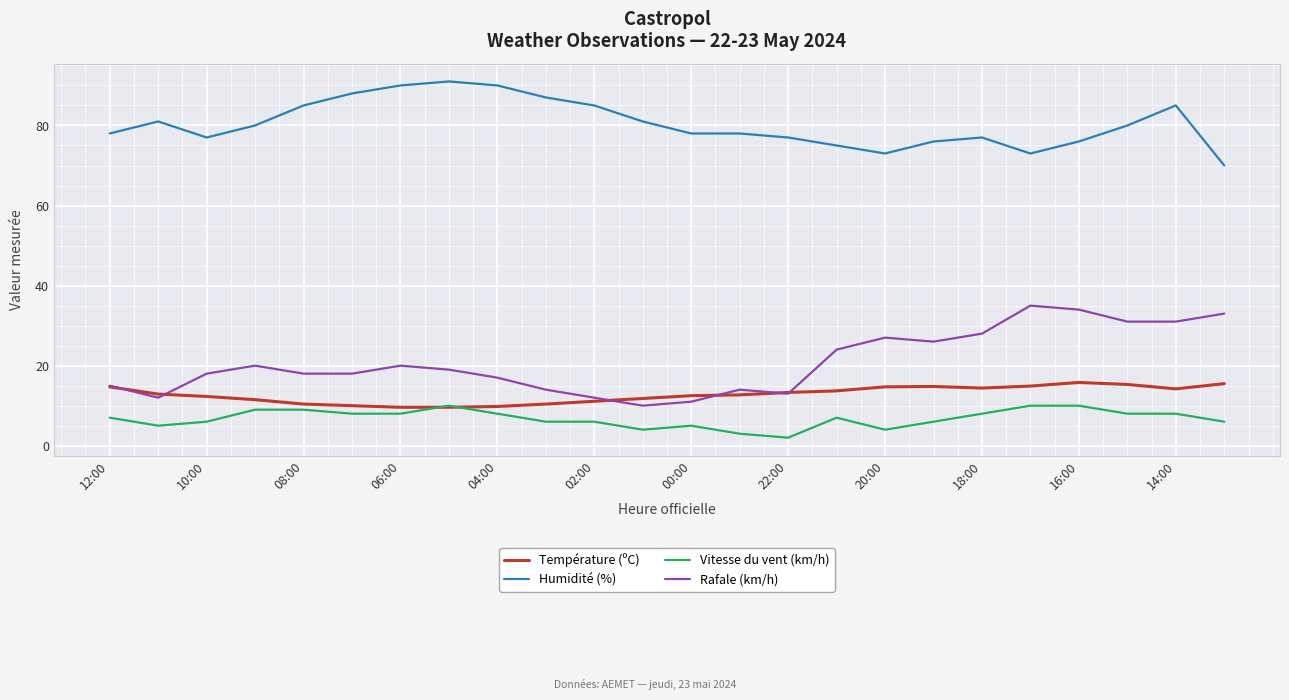

Which series has the largest total across all categories?

Humidité (%)